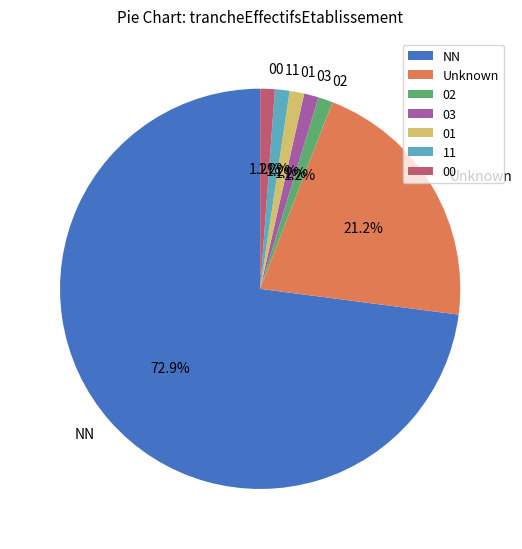

Which slice is the largest?

NN